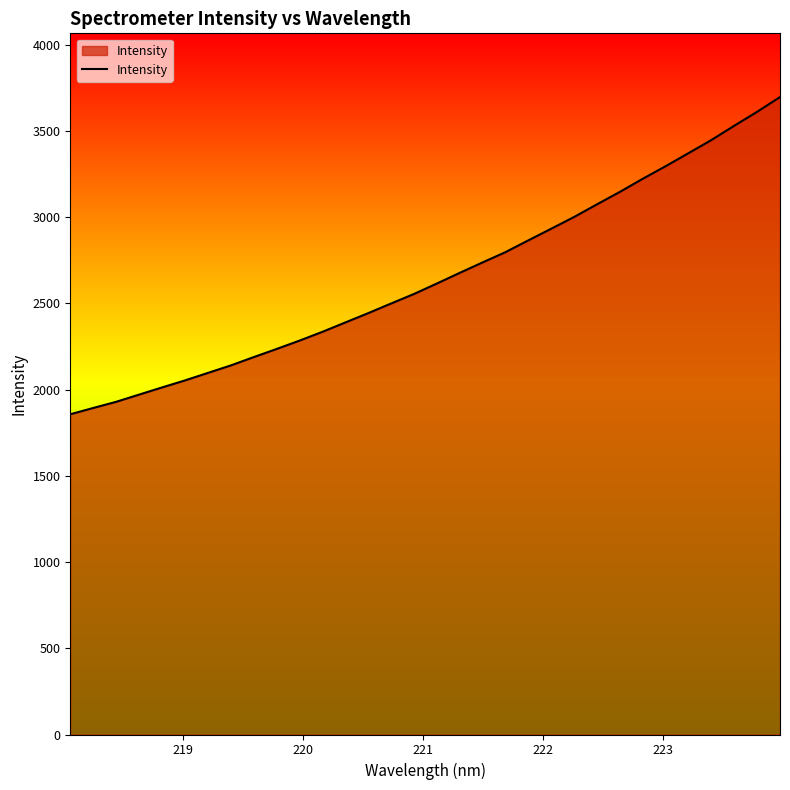

What is the minimum value shown in the chart?

1857.4